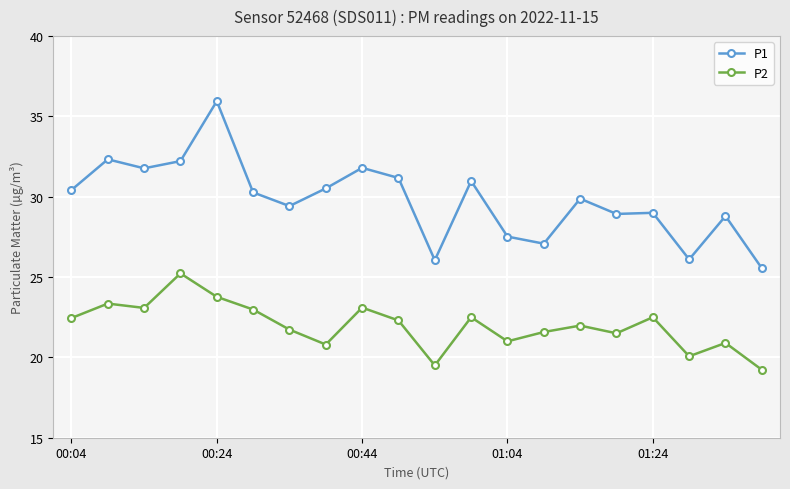

Which series has the largest range (max minus min)?

P1